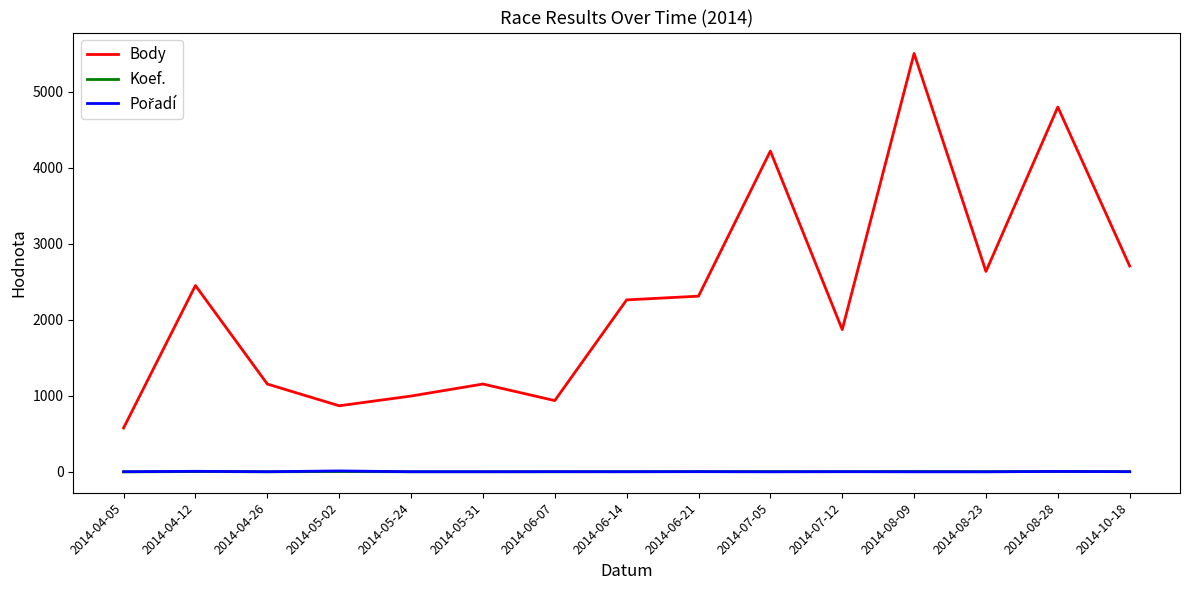

How many distinct data groups are displayed?

3